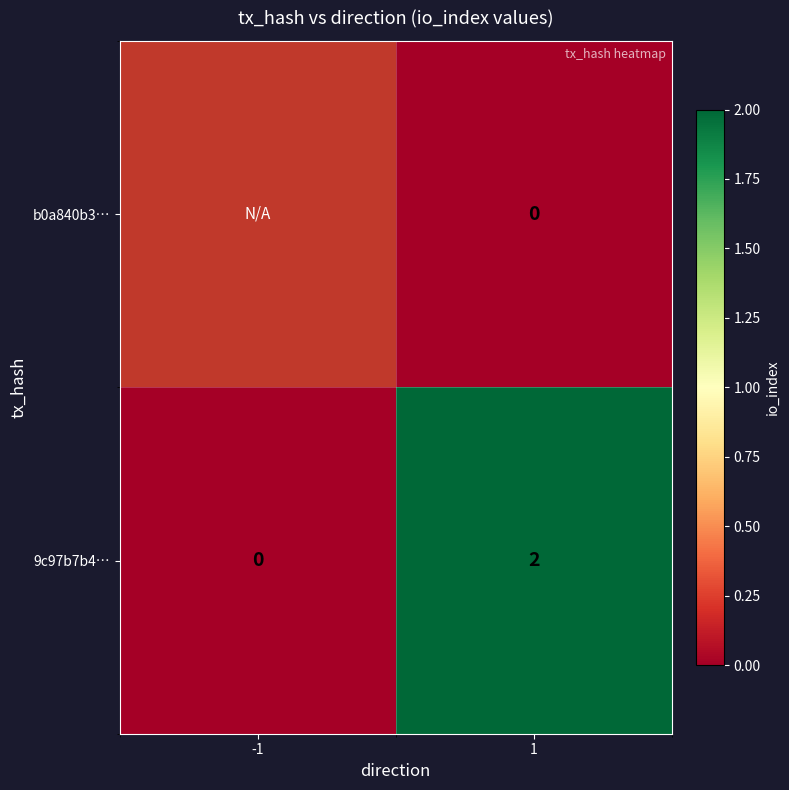

At 1, list the series in order from smallest to largest.

b0a840b3…, 9c97b7b4…